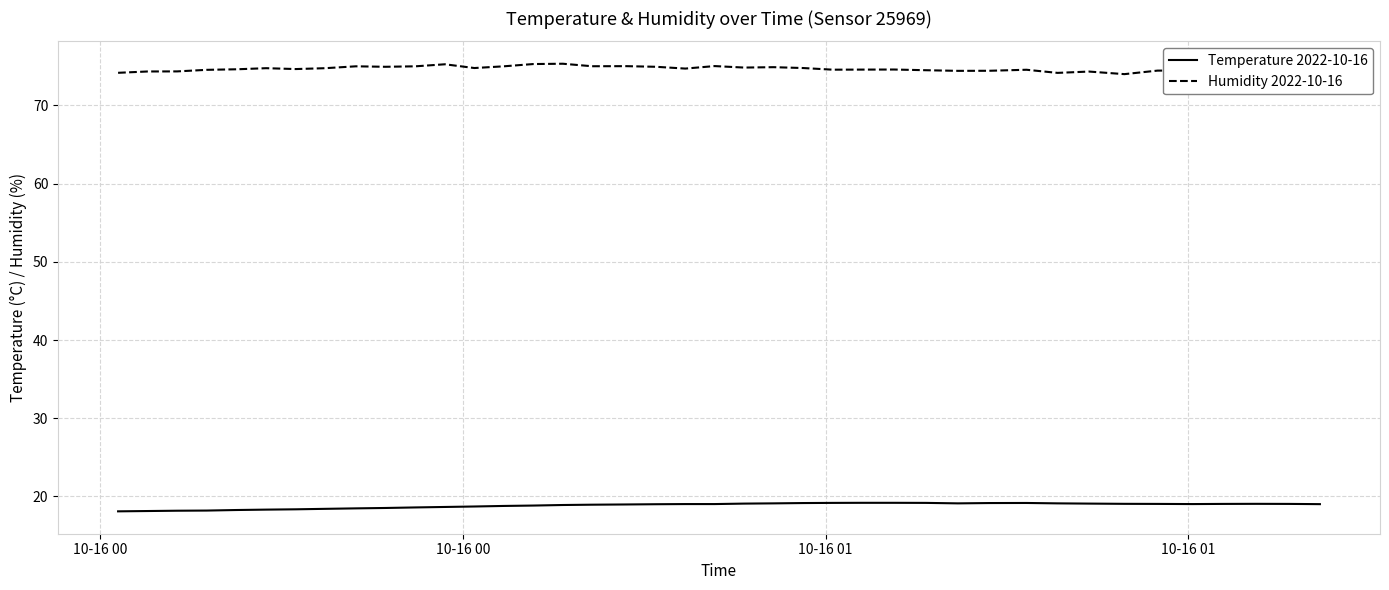

True or false: Humidity 2022-10-16 and Temperature 2022-10-16 intersect in this chart.

False